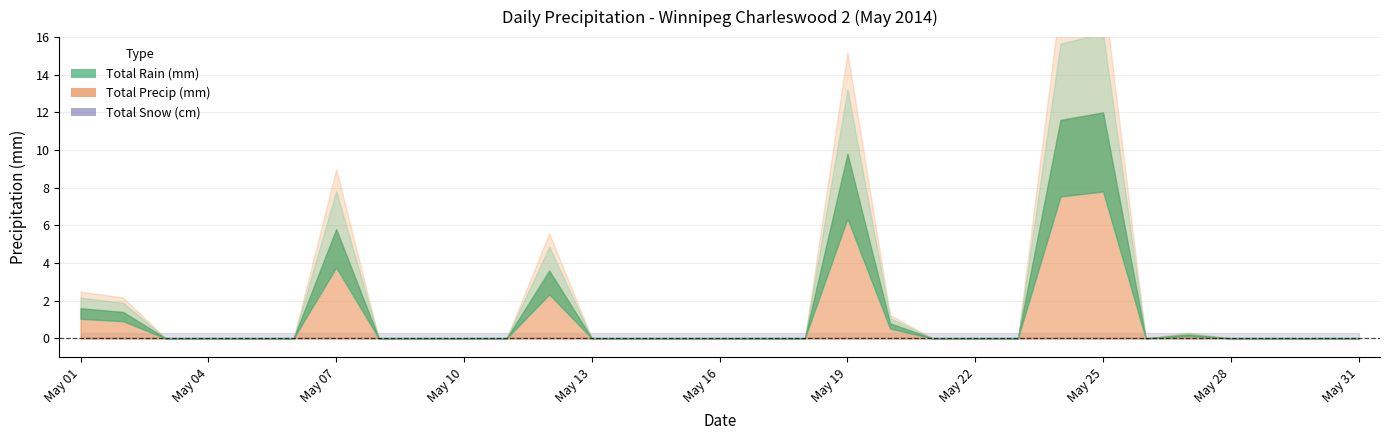

Is the value of total_snow at 17 greater than the value of total_precip at 14?

No